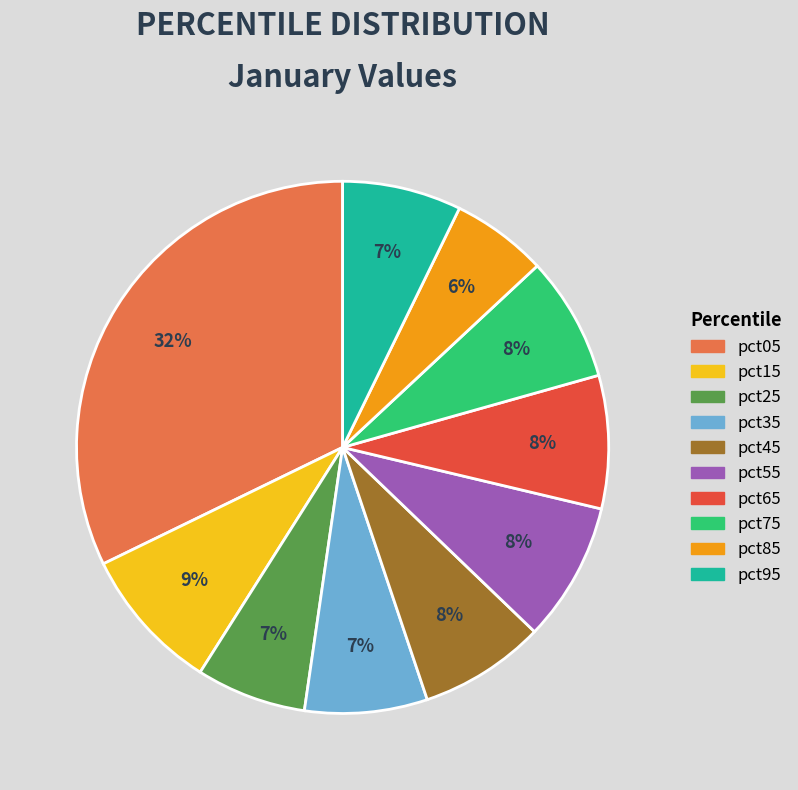

Which has a higher value, pct75 or pct15?

pct15